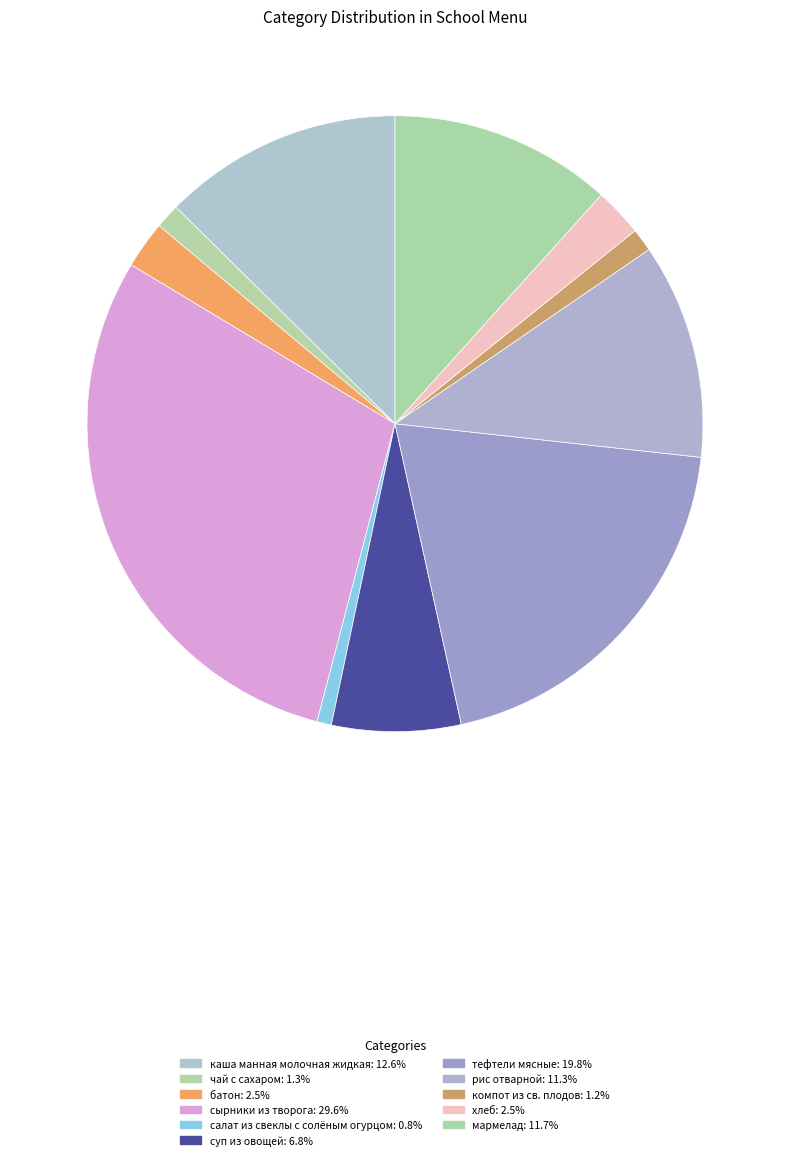

To the nearest percent, what is the difference between the салат из свеклы с солёным огурцом and хлеб slice percentages?

2%